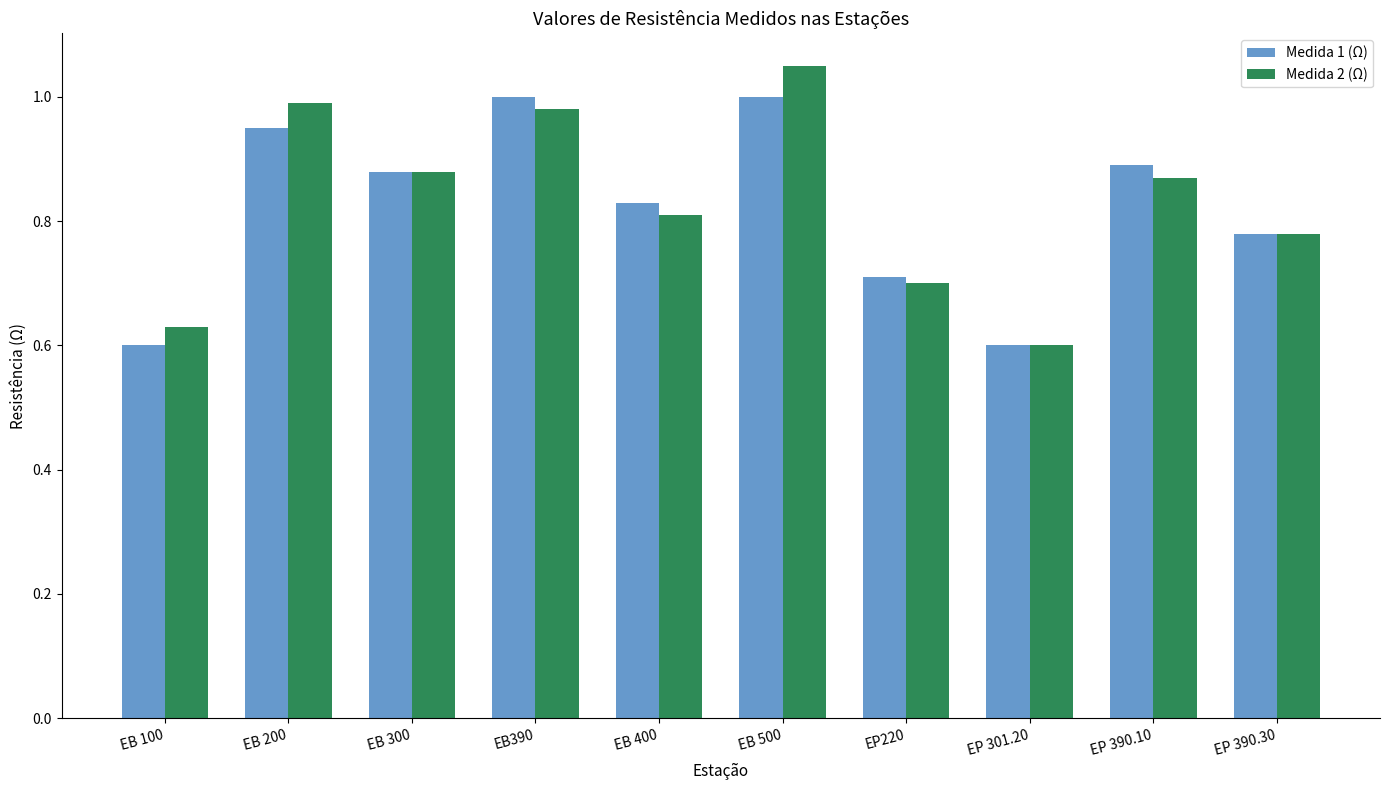

How many series are shown in this chart?

2